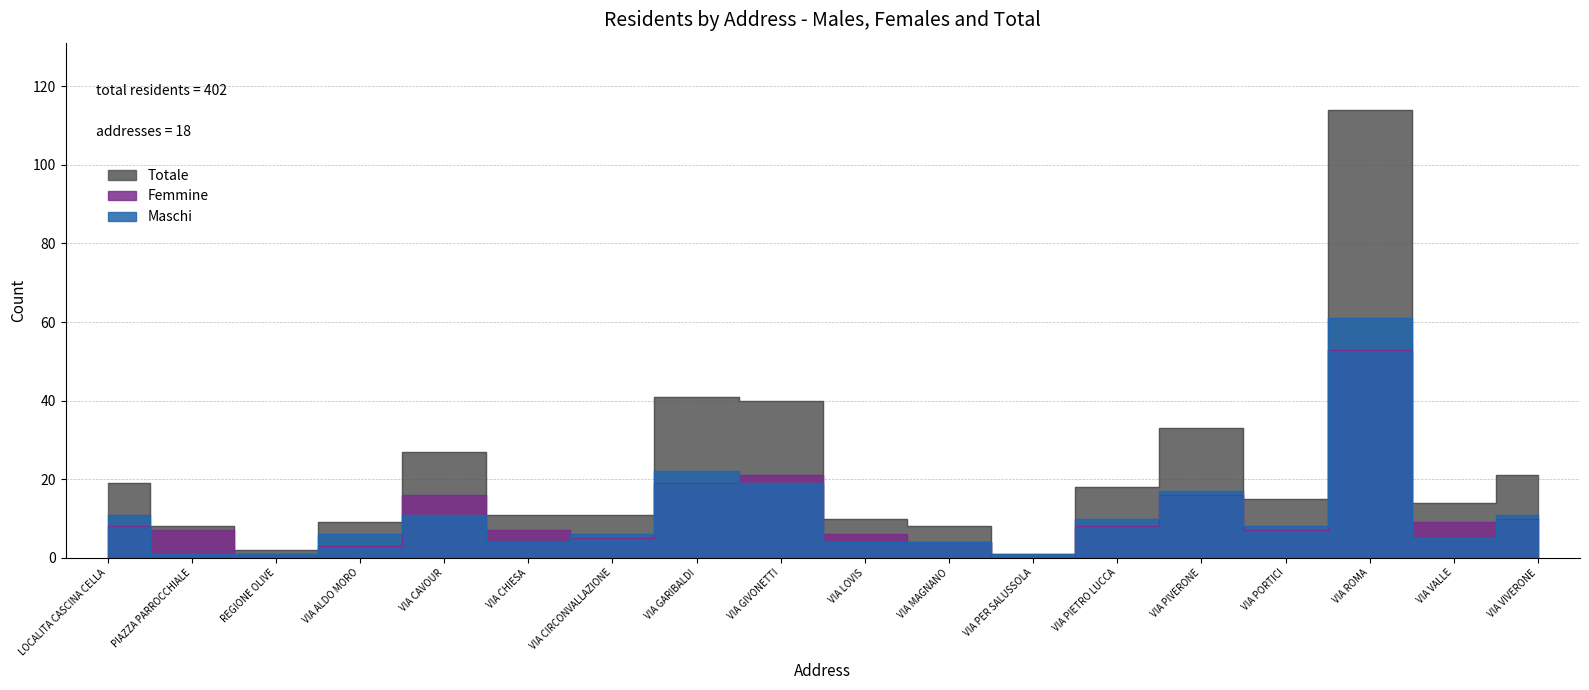

In Totale, how many points are higher than both neighbors (excluding endpoints)?

4